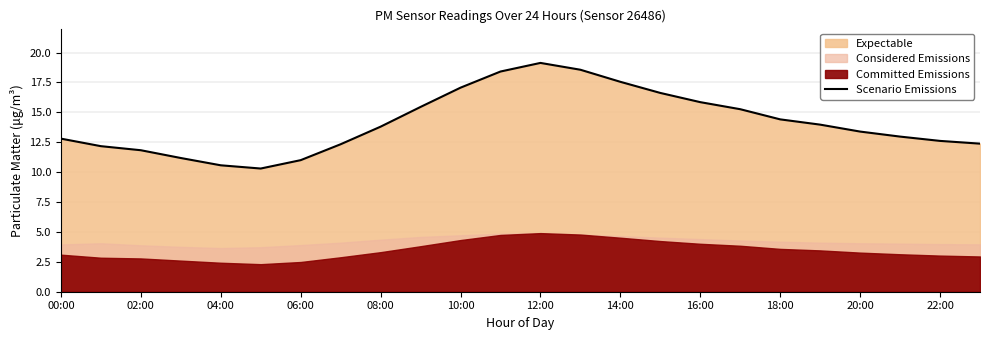

How many values are below 13?

11